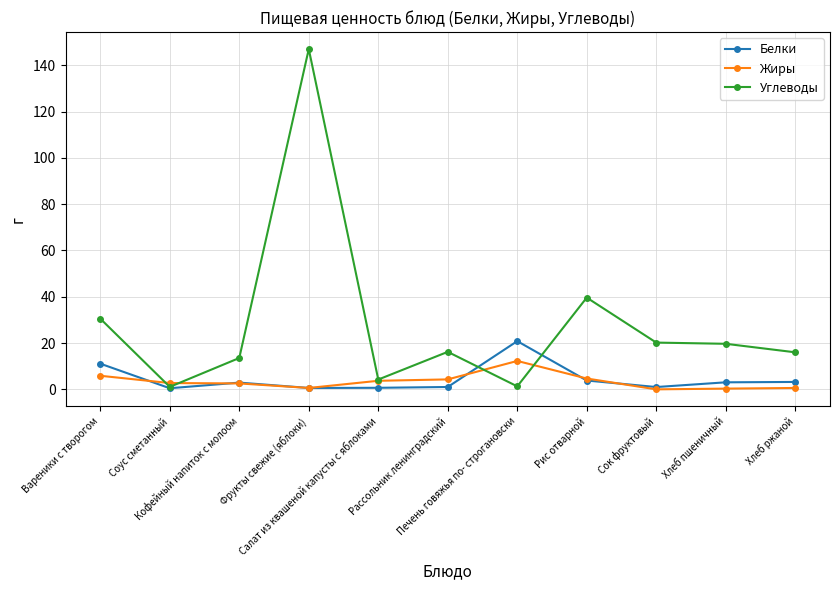

True or false: Белки and Углеводы intersect in this chart.

True